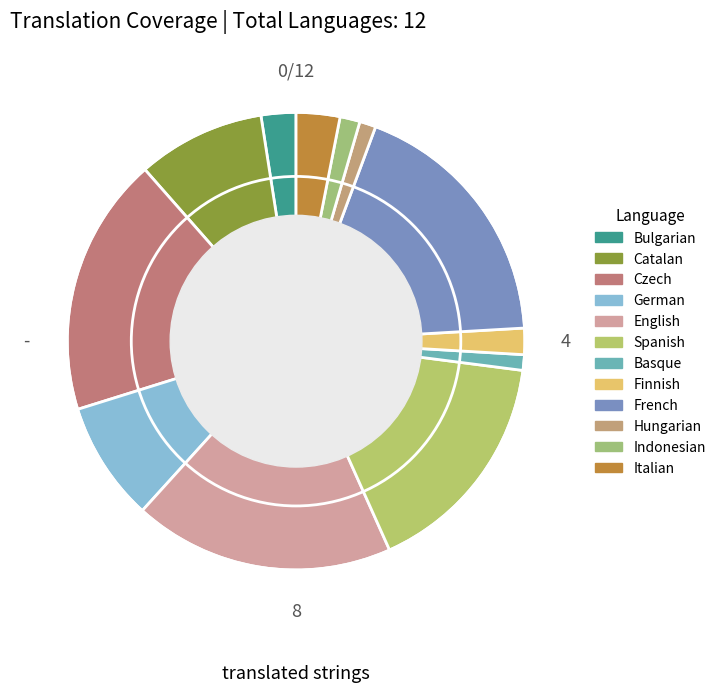

Is Basque the majority of the pie?

No